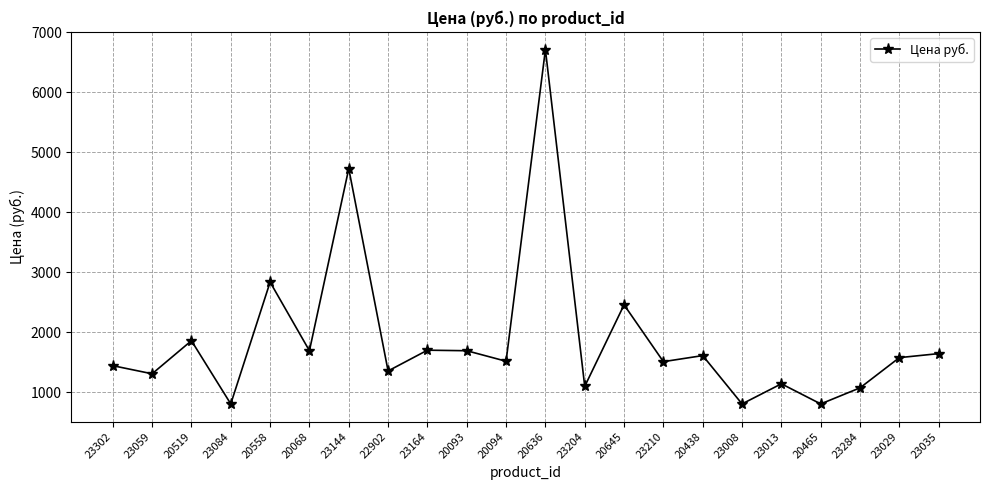

The chart shows a value of 2163 at 23302. True or false?

False